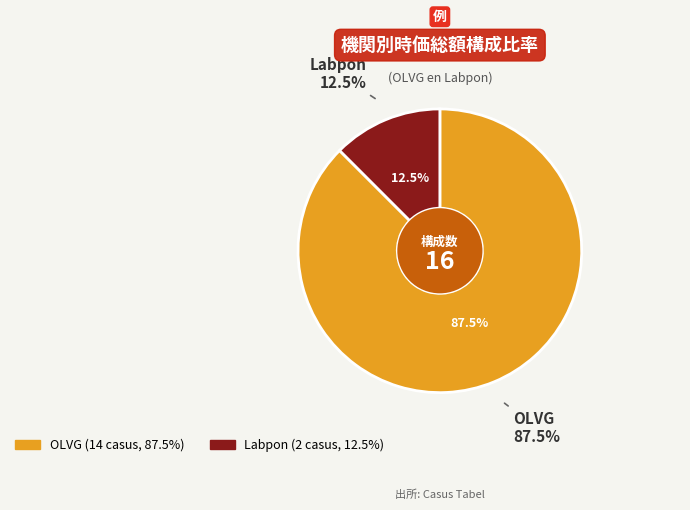

To the nearest percent, what portion does Labpon represent?

12%